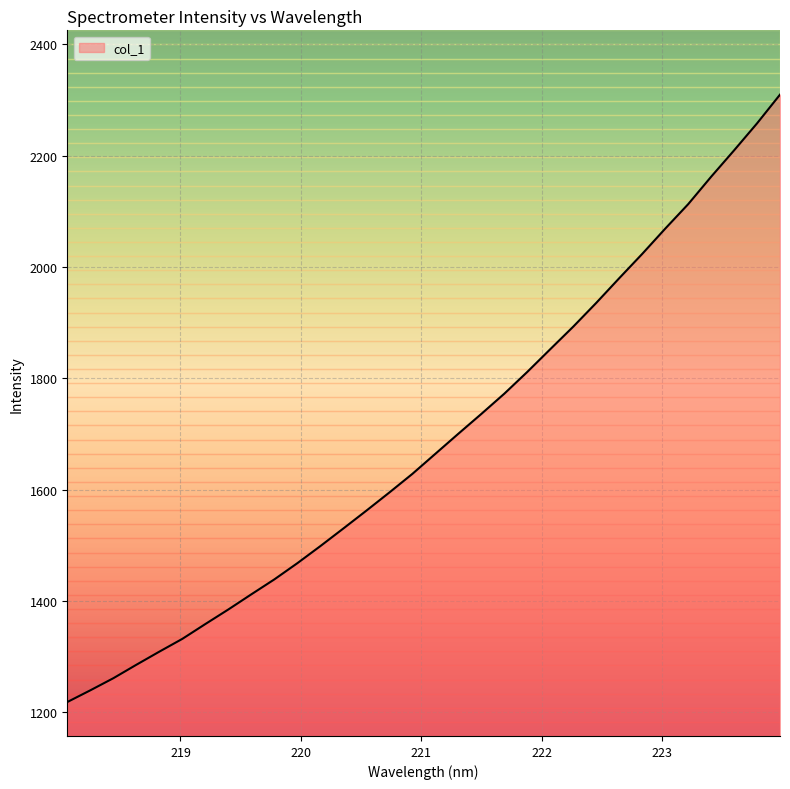

What is the difference between the maximum and minimum values?

1091.0